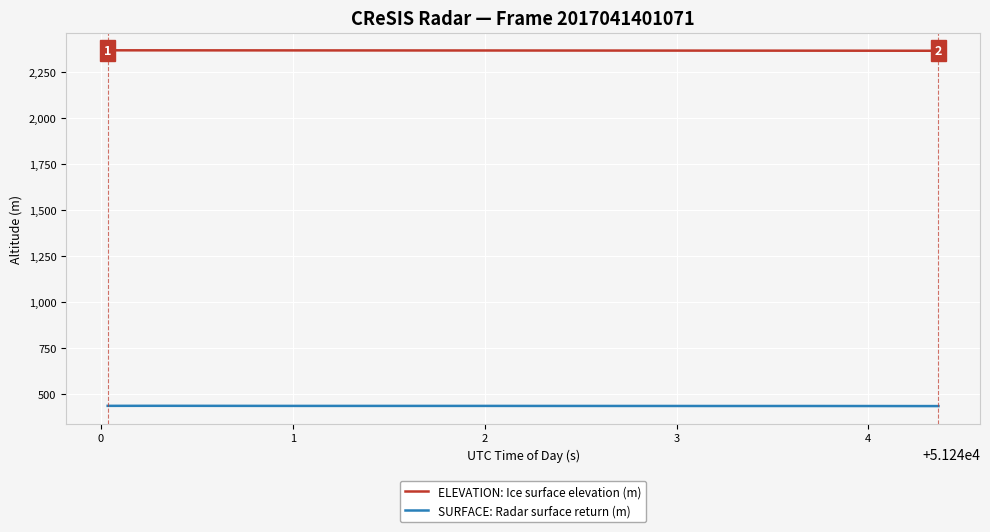

What is the minimum value for ELEVATION: Ice surface elevation (m)?

2364.1